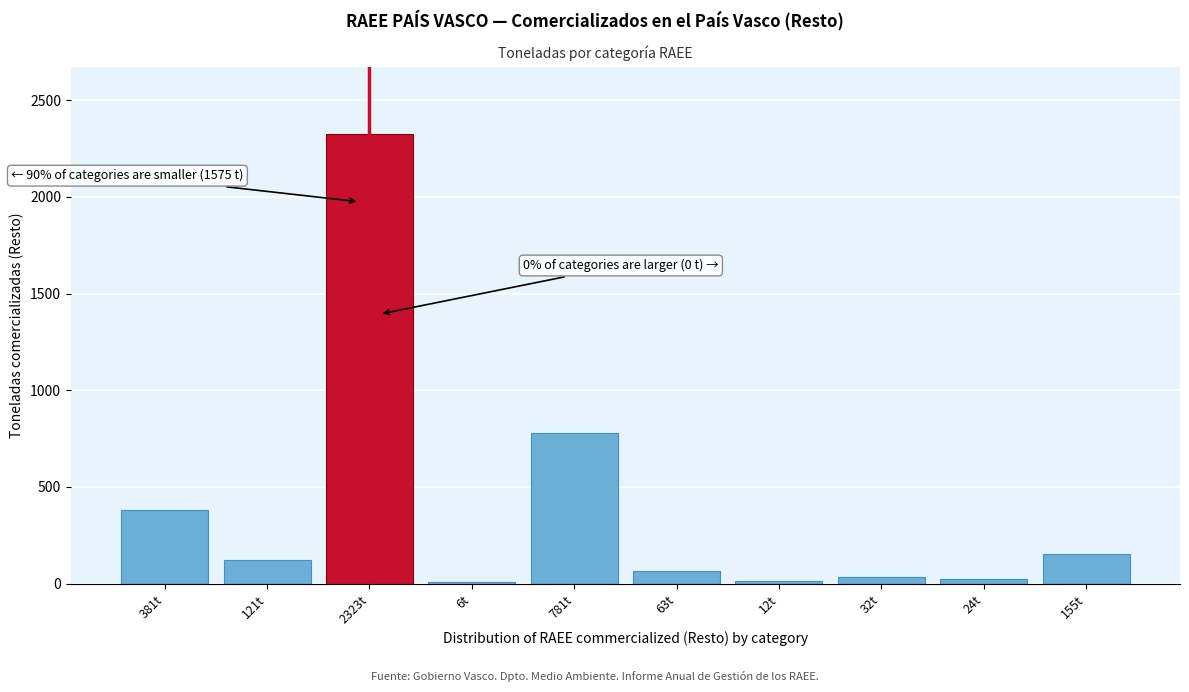

At which label is the value closest to 1164?

781t